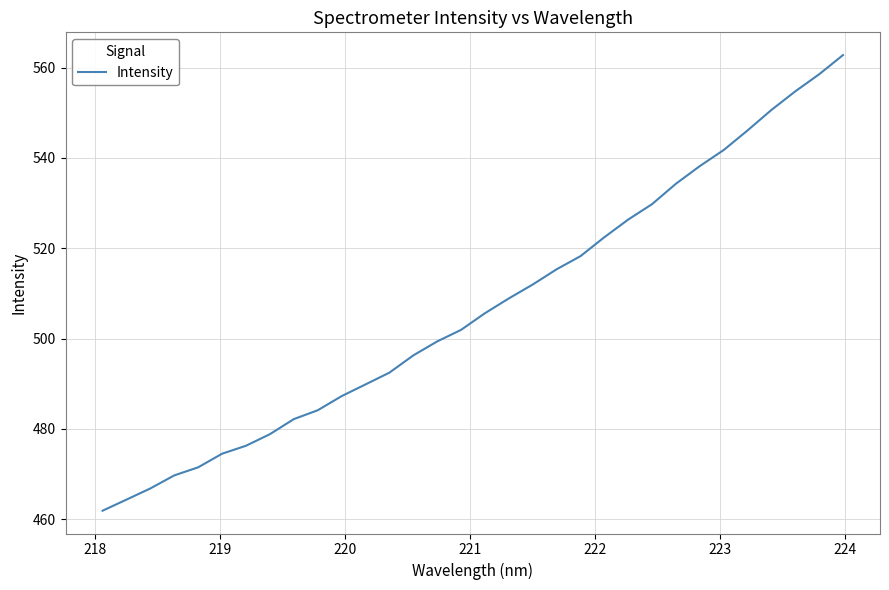

What is the minimum value shown in the chart?

461.9